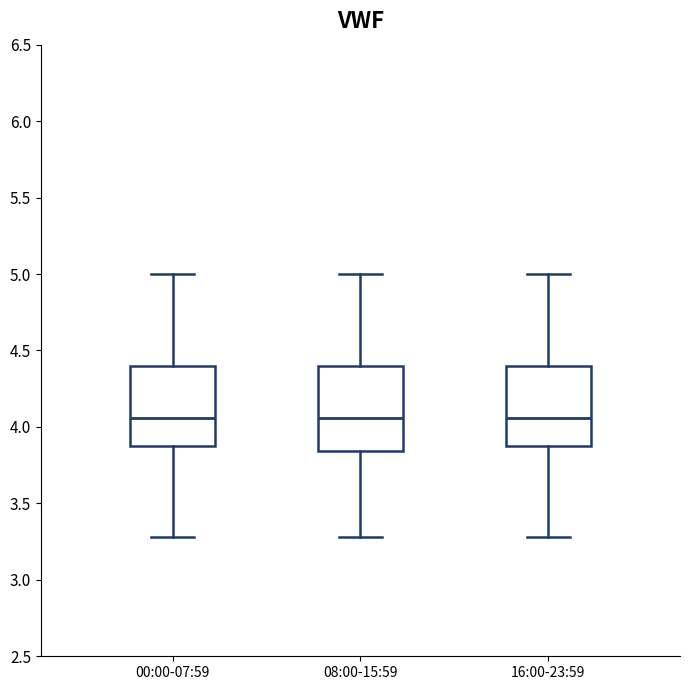

Reading left to right, transcribe this box plot: for each box, give where its median line is, the range the box spans, and where its two whiskers end, as read against the y-axis. The values are not printed on the chart, so give them approximately, as read against the axis.

00:00-07:59: median 4.05, box 3.85 to 4.40, whiskers 3.30 to 5.00
08:00-15:59: median 4.05, box 3.85 to 4.40, whiskers 3.30 to 5.00
16:00-23:59: median 4.05, box 3.85 to 4.40, whiskers 3.30 to 5.00